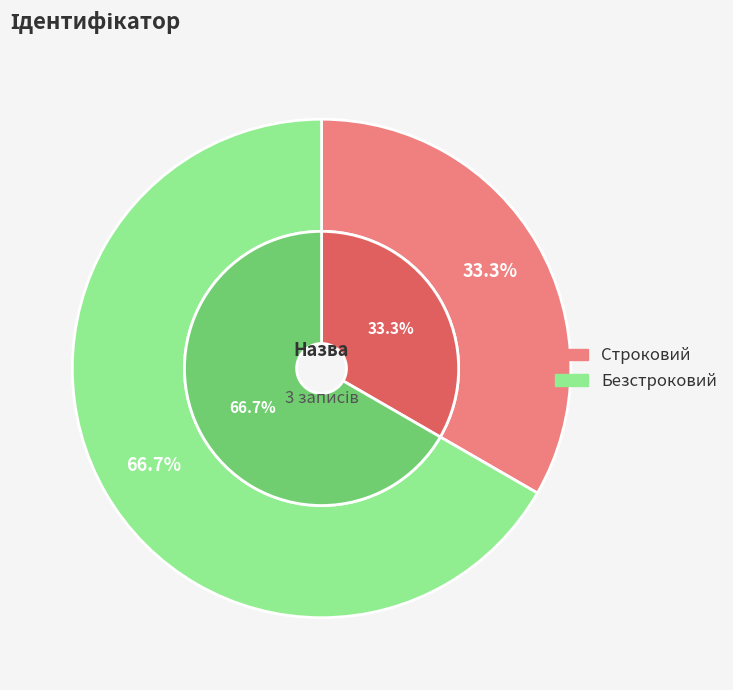

Which category has the biggest portion of the pie?

Безстроковий